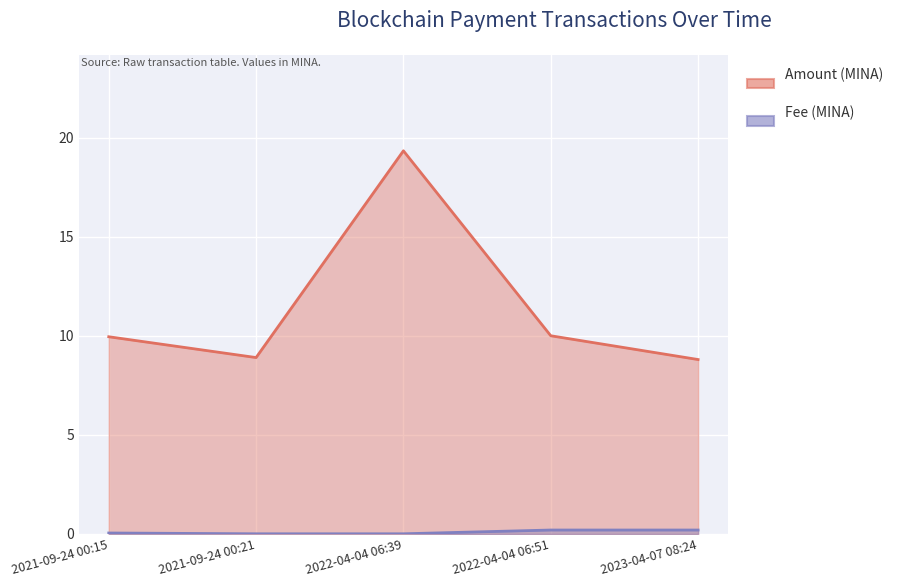

Which series has the largest total across all categories?

Amount